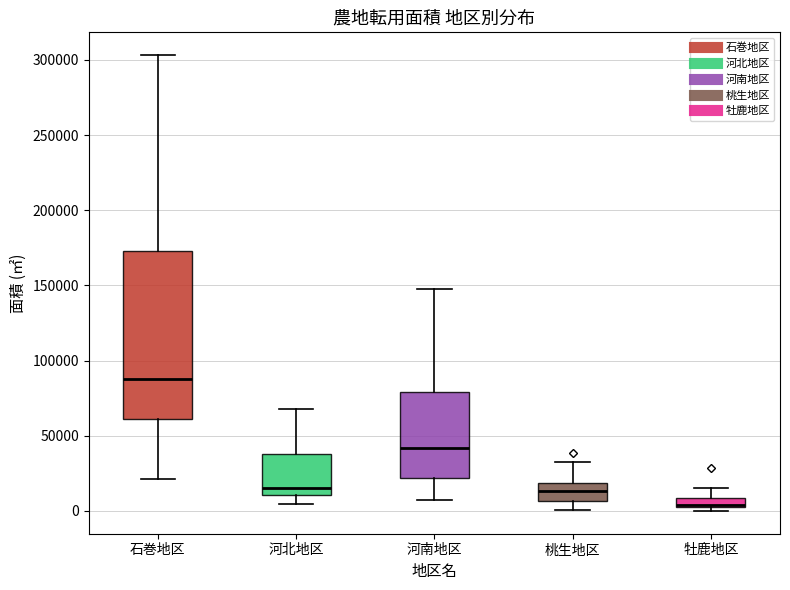

Which box's median line is the highest?

石巻地区